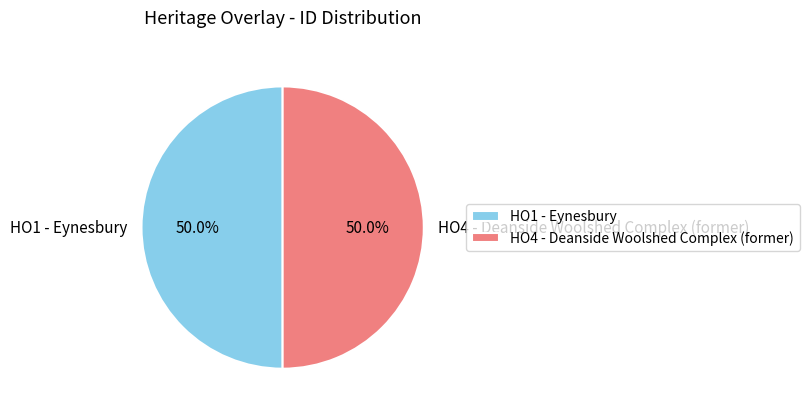

True or false: HO1 - Eynesbury accounts for 50% of the total.

True